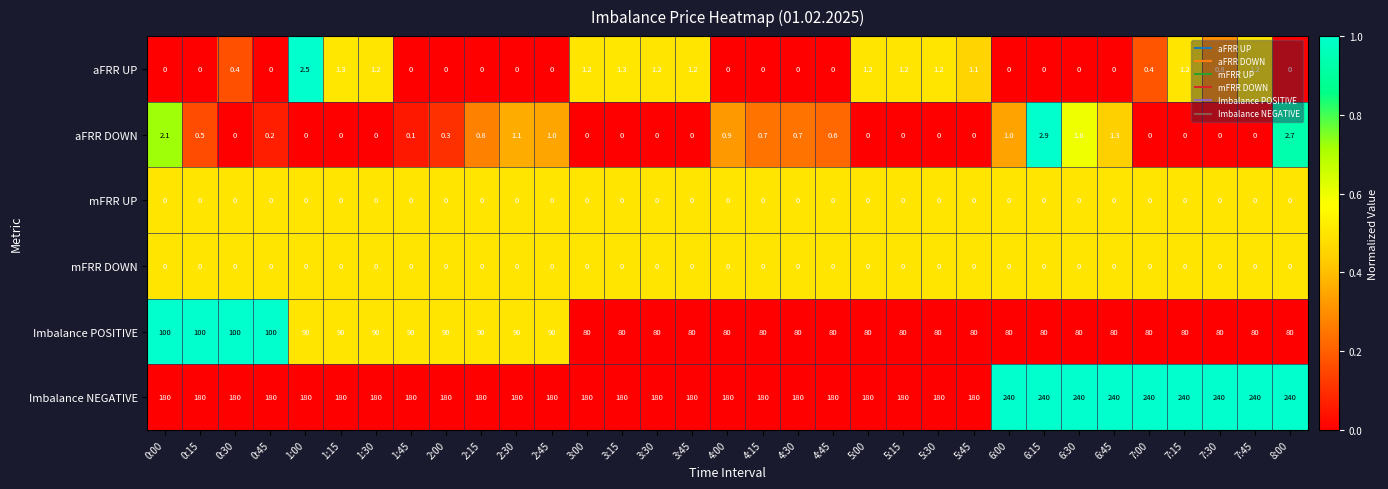

Count the number of categories in the chart.

33